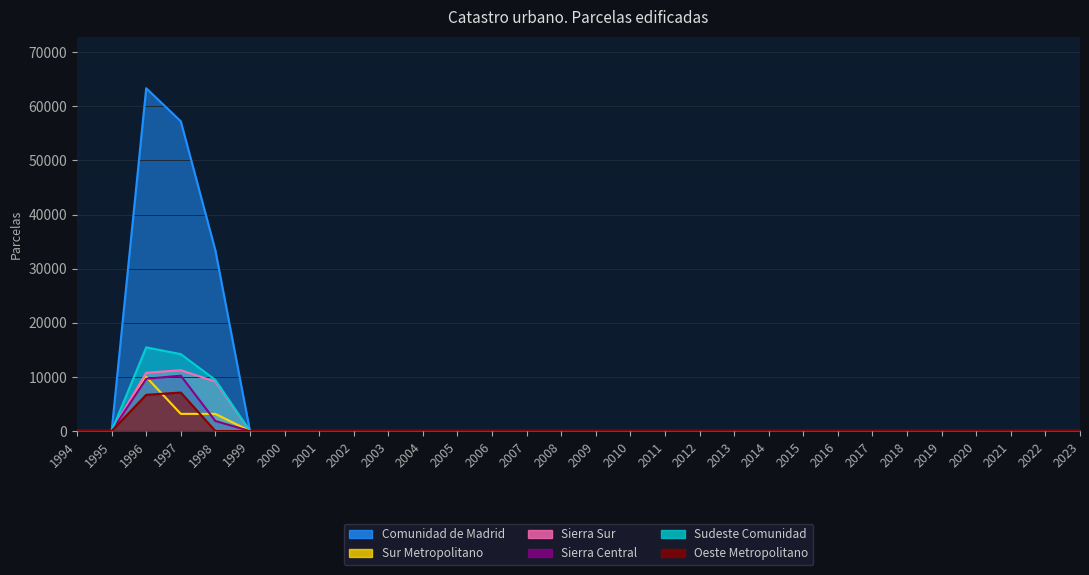

How many values in Sierra Central are above zero?

3